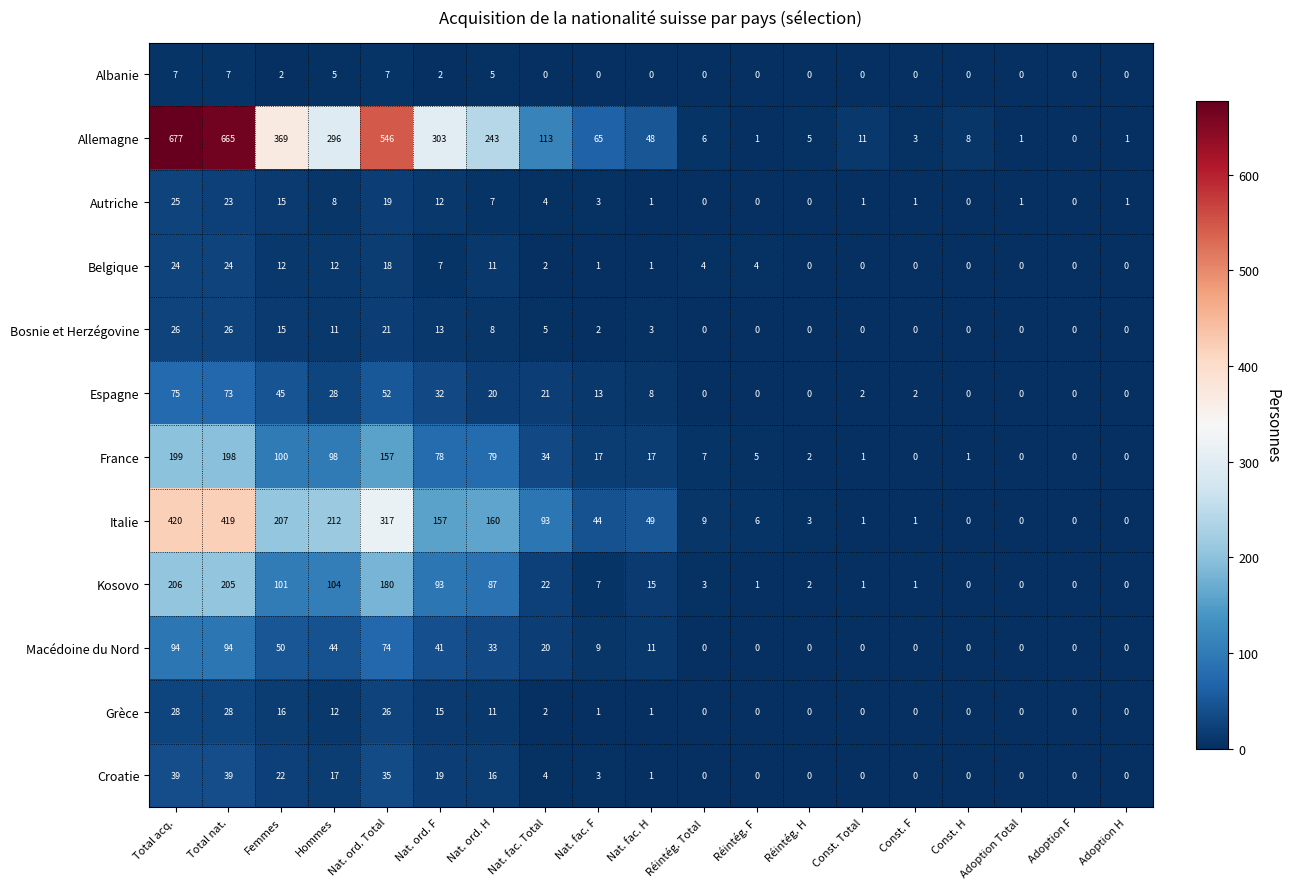

What is the difference between the maximum and minimum values in the Belgique series?

24